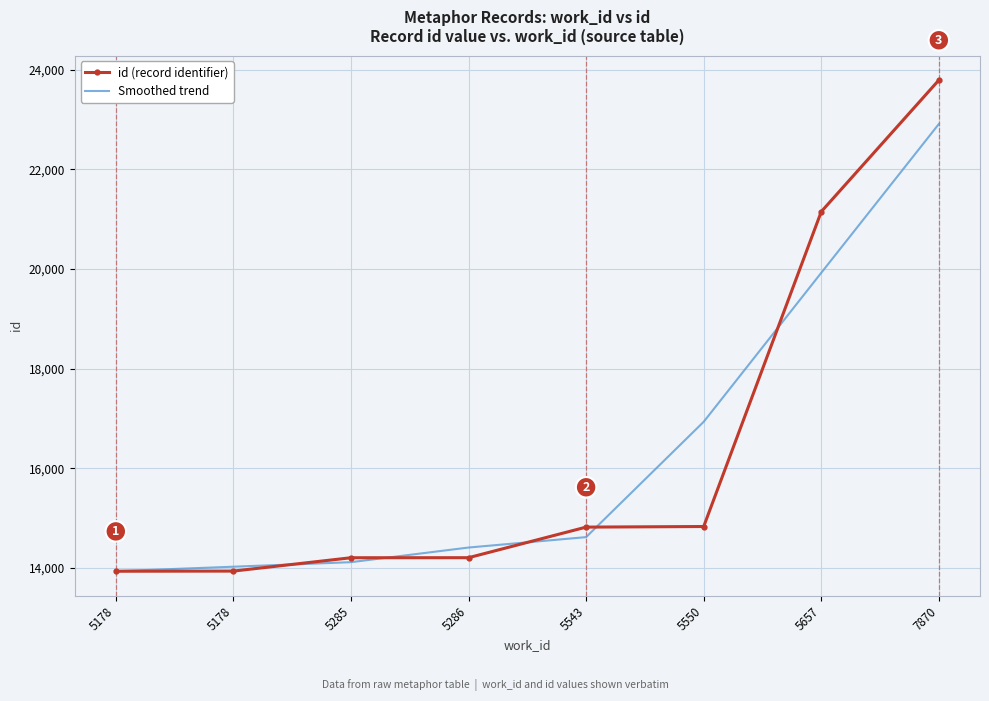

True or false: Smoothed trend has more than 0 interior local peaks.

False